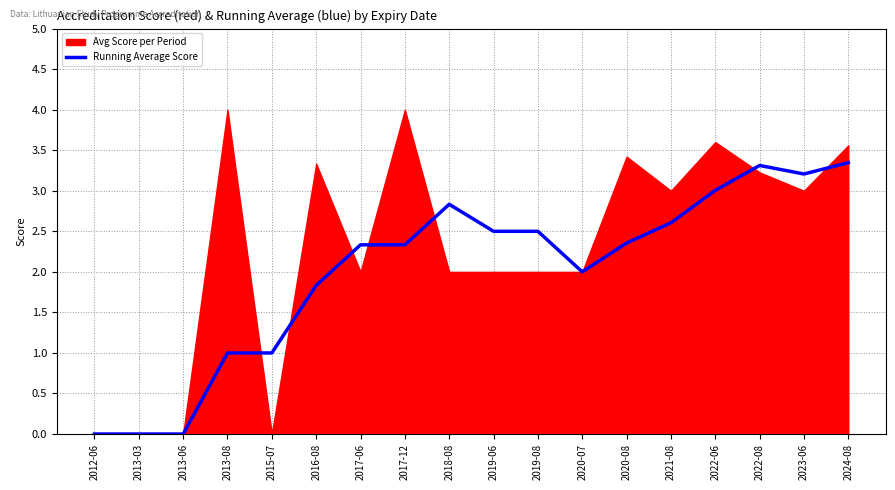

The Running Average Score series shows 2.5 at 2019-08. True or false?

True